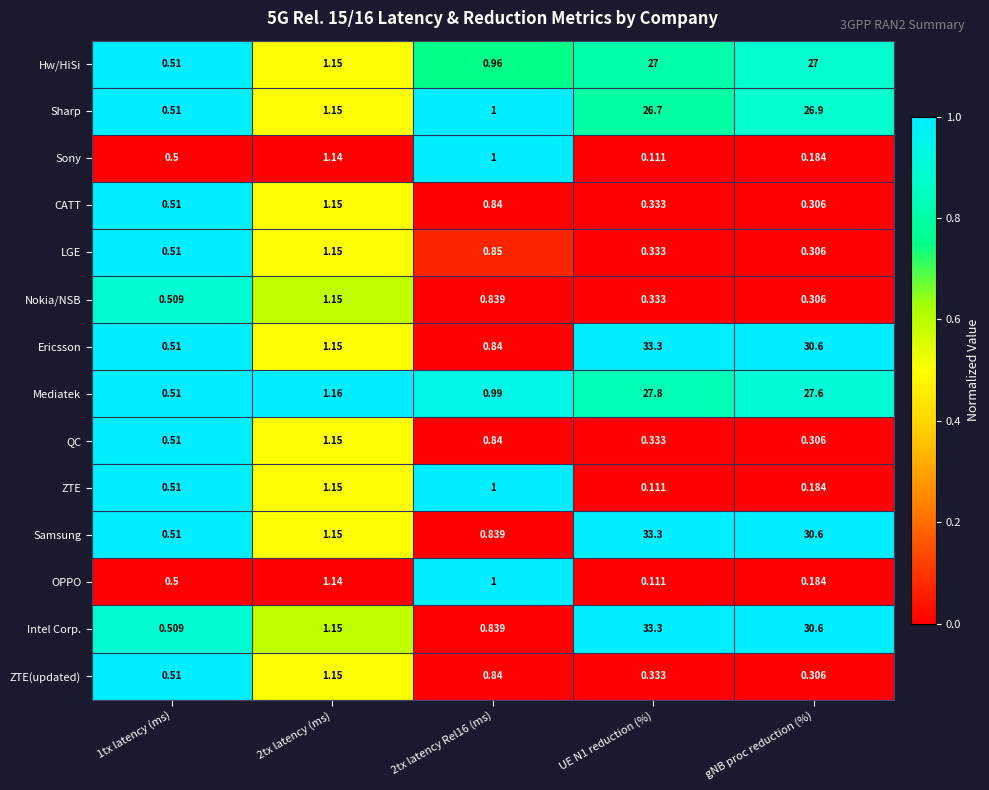

Which series has the widest spread of values?

Intel Corp.